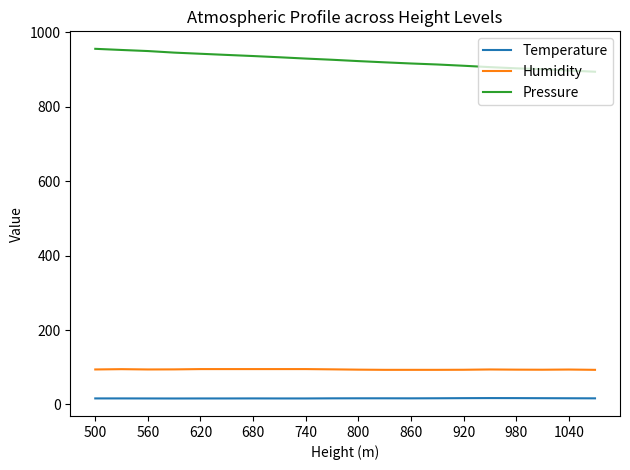

Rank the series by their maximum value, from highest to lowest.

Pressure, Humidity, Temperature